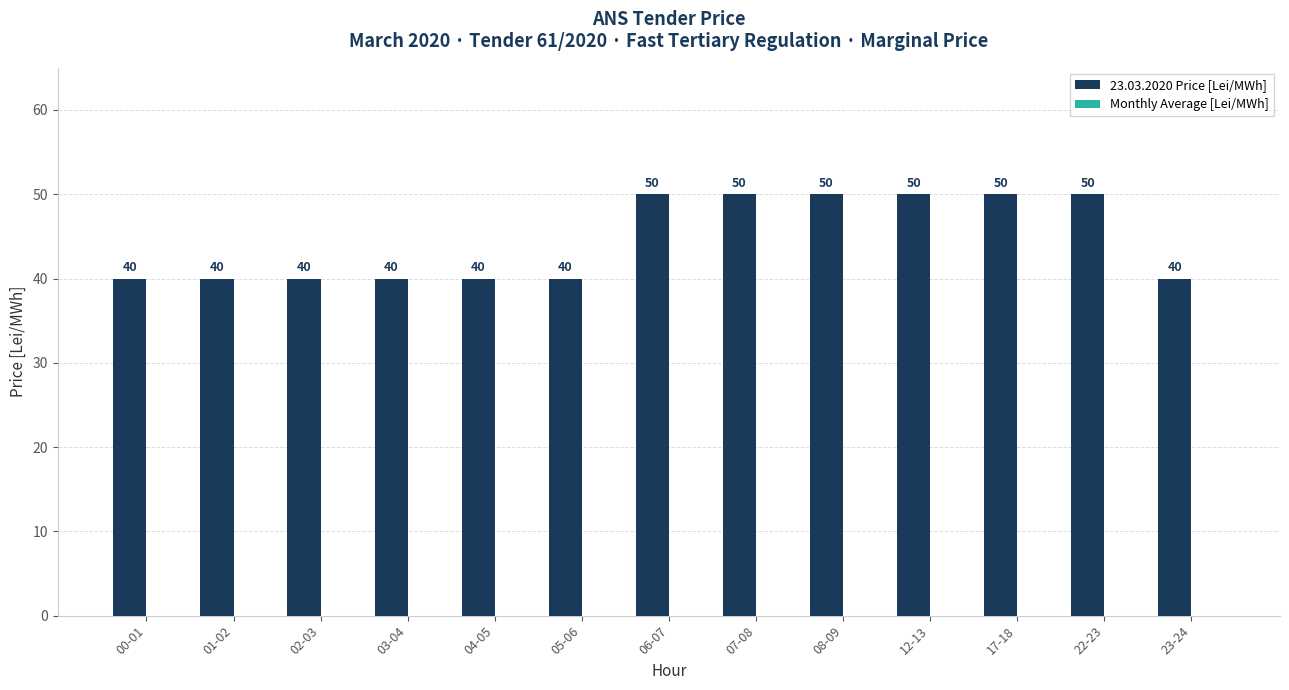

Is it true that the value at 17-18 is 50?

True